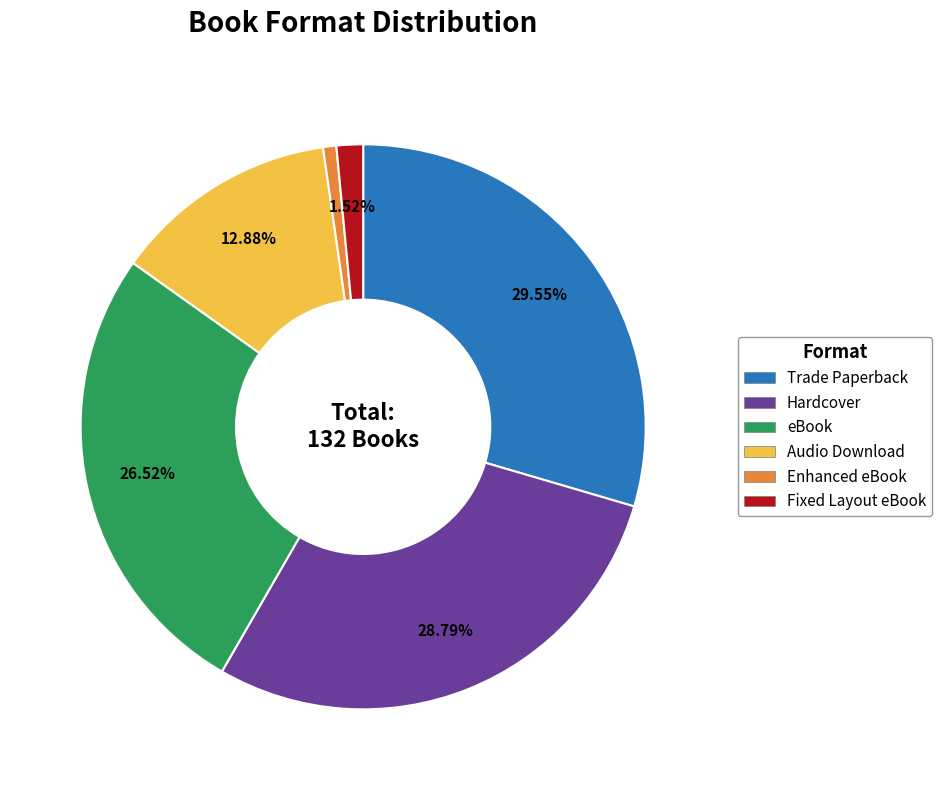

How many segments does this pie chart have?

6